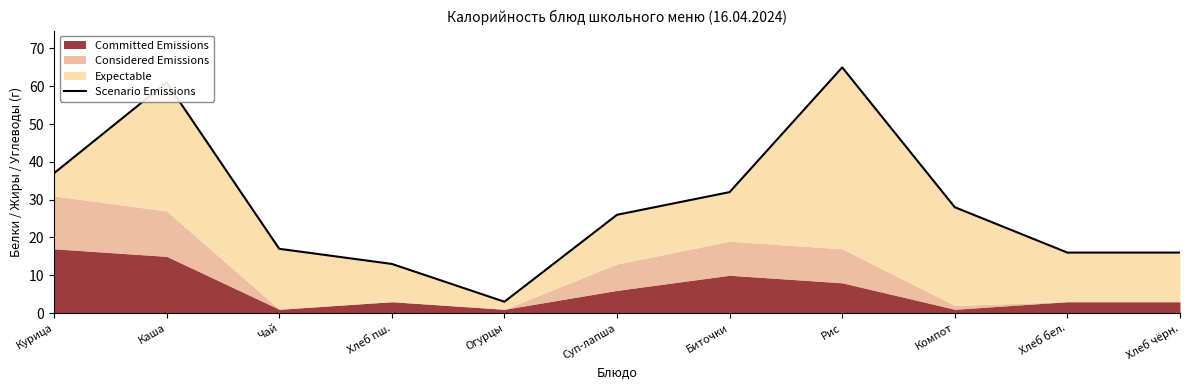

How many data points are less than 26?

5